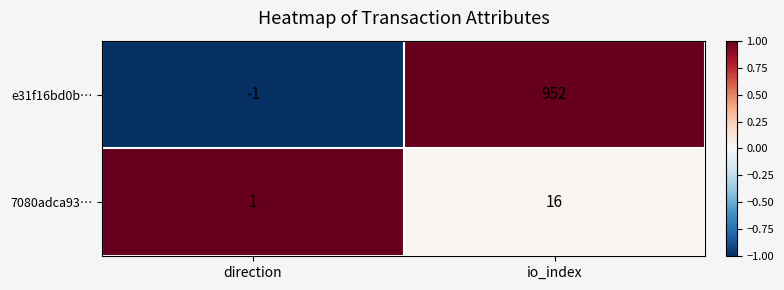

Which series has the largest range (max minus min)?

e31f16bd0b…